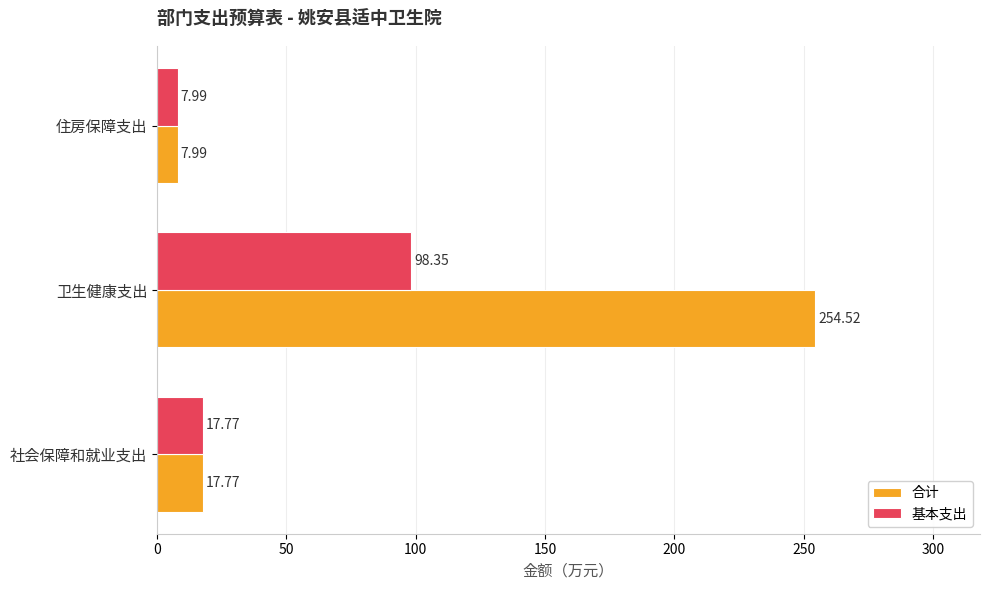

What is the average value of the 基本支出 series?

41.4